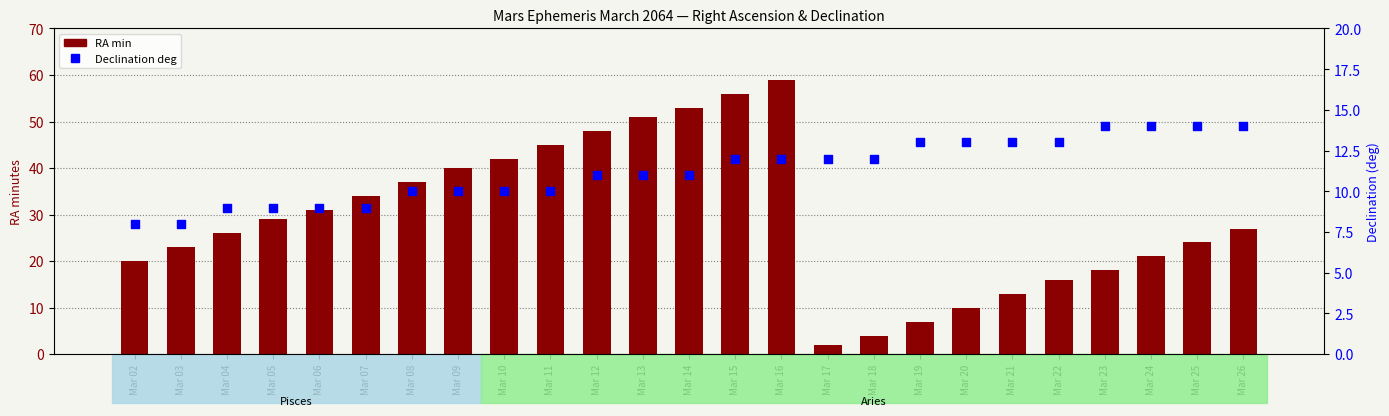

Which series reaches the maximum Y coordinate?

RA min